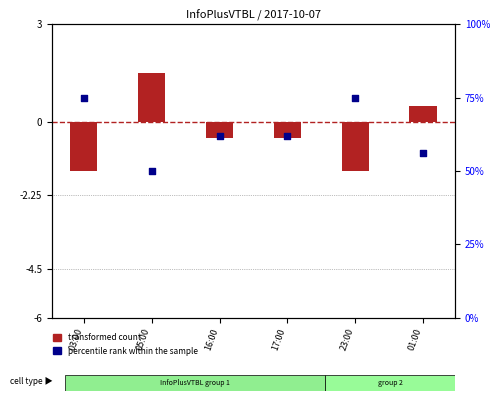

What are all the series names shown in the legend?

transformed count, percentile rank within the sample